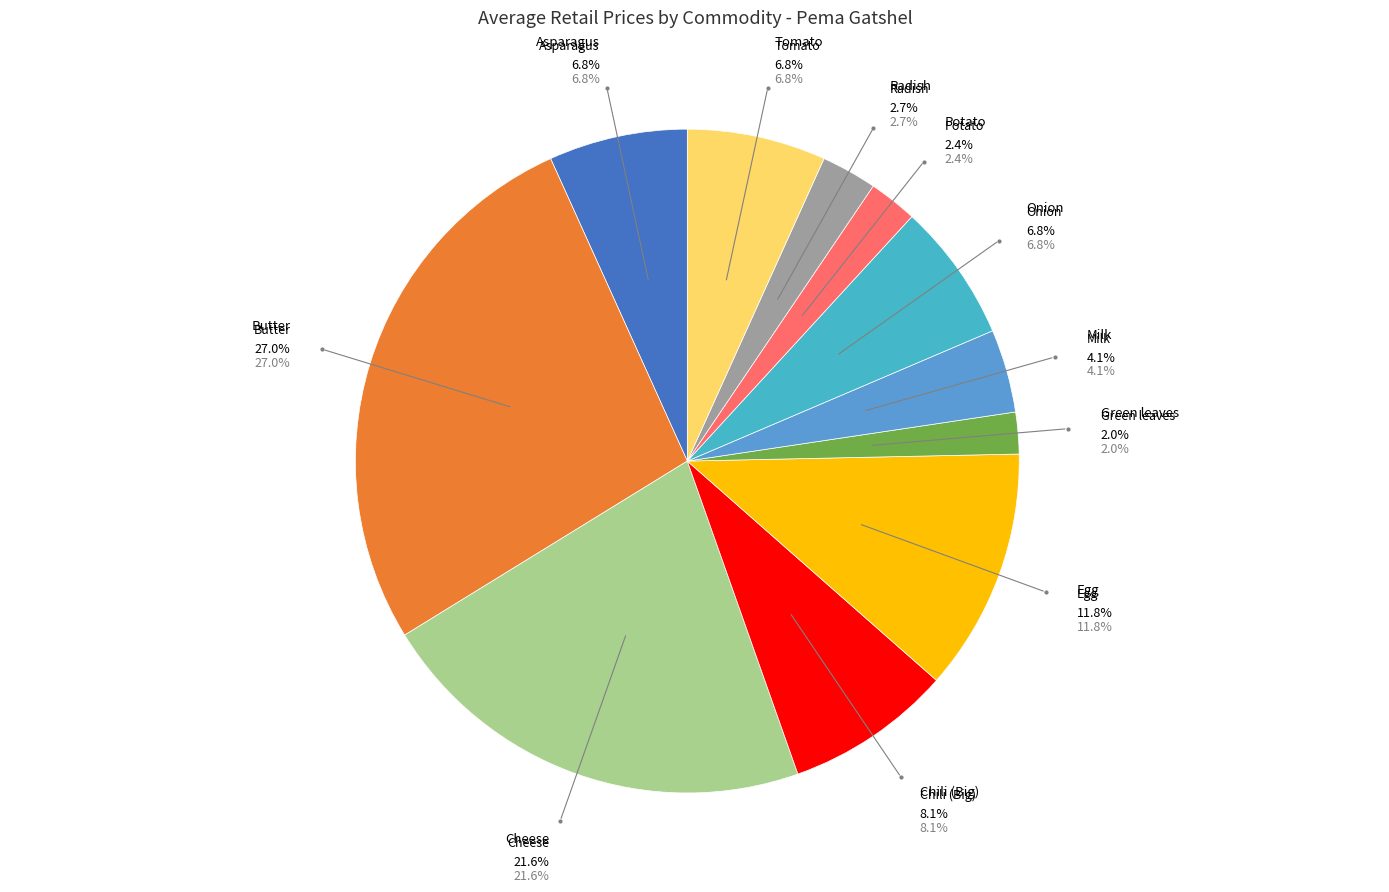

What is the smallest slice in the pie chart?

Green leaves